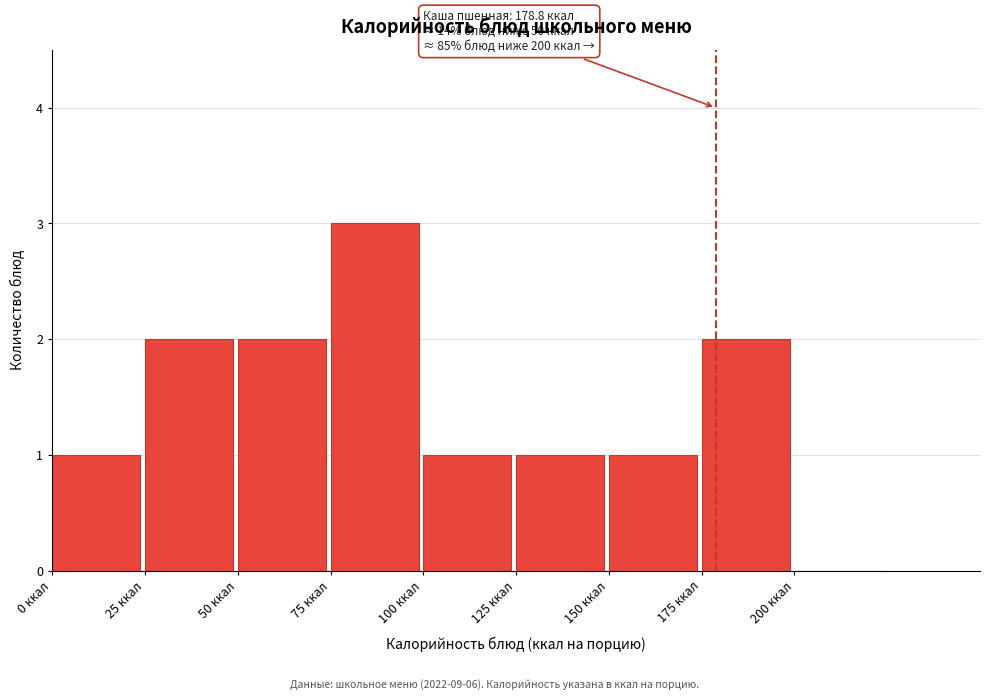

Which range on the x-axis has the tallest bar?

75 to 100